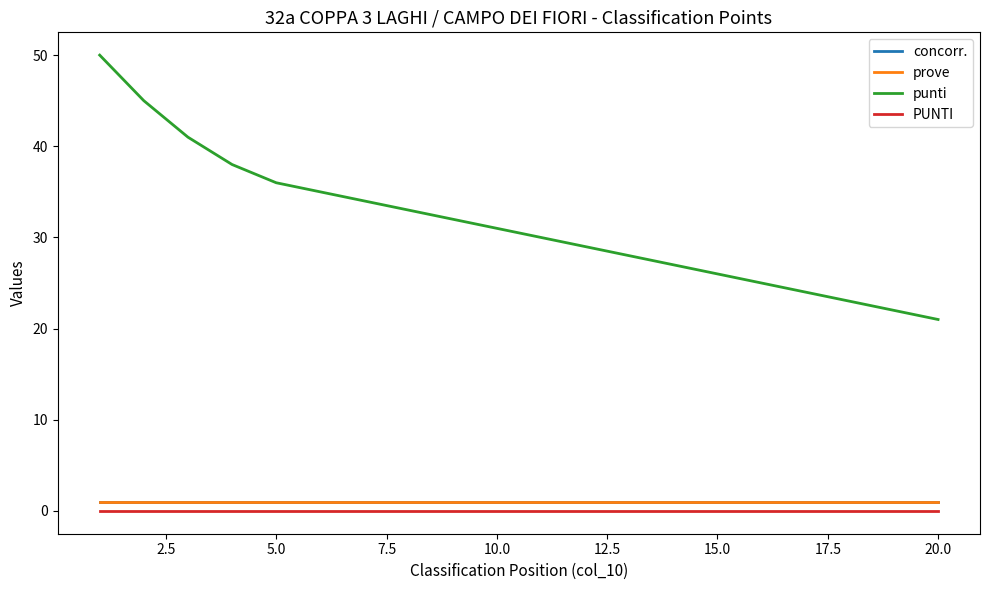

Does the chart have visible grid lines?

No